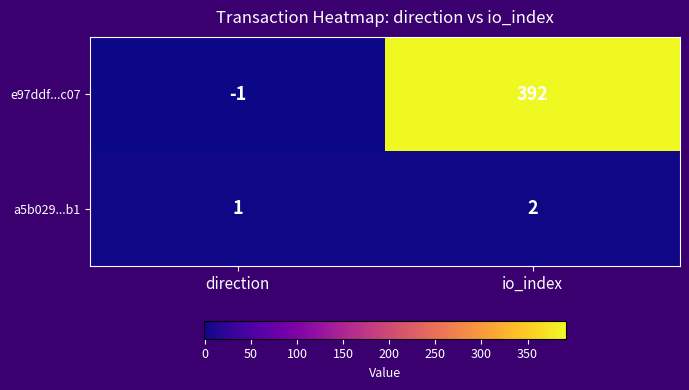

What is the greatest value displayed?

392